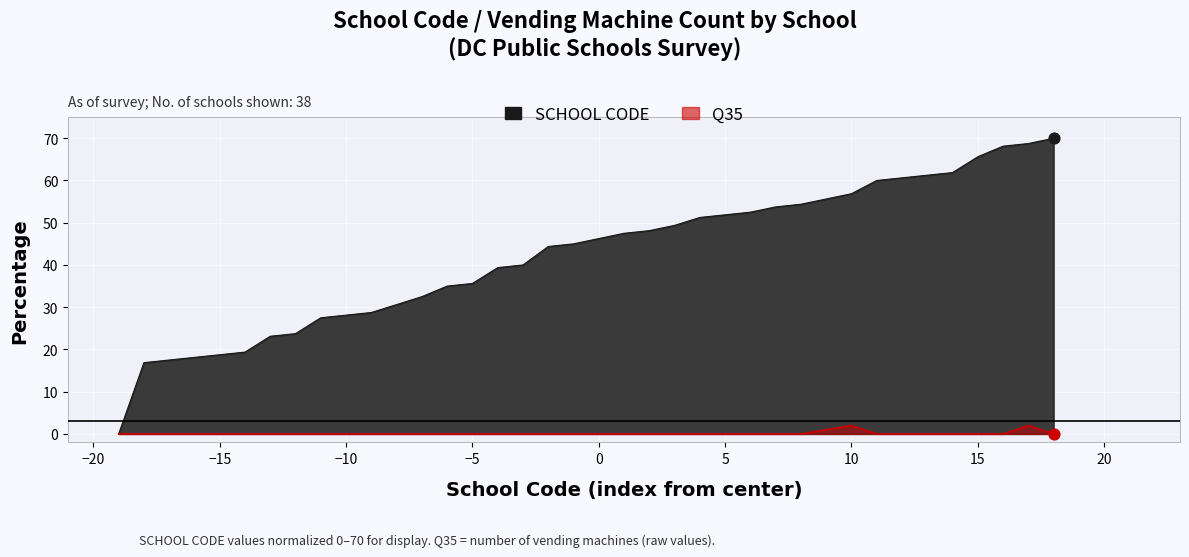

Is the value of Q35 at 238 greater than the value of SCHOOL CODE at 273?

No